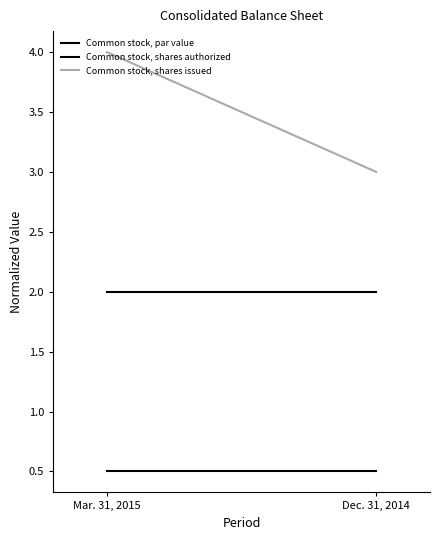

Between Dec. 31, 2014 and Mar. 31, 2015, which is larger?

Dec. 31, 2014